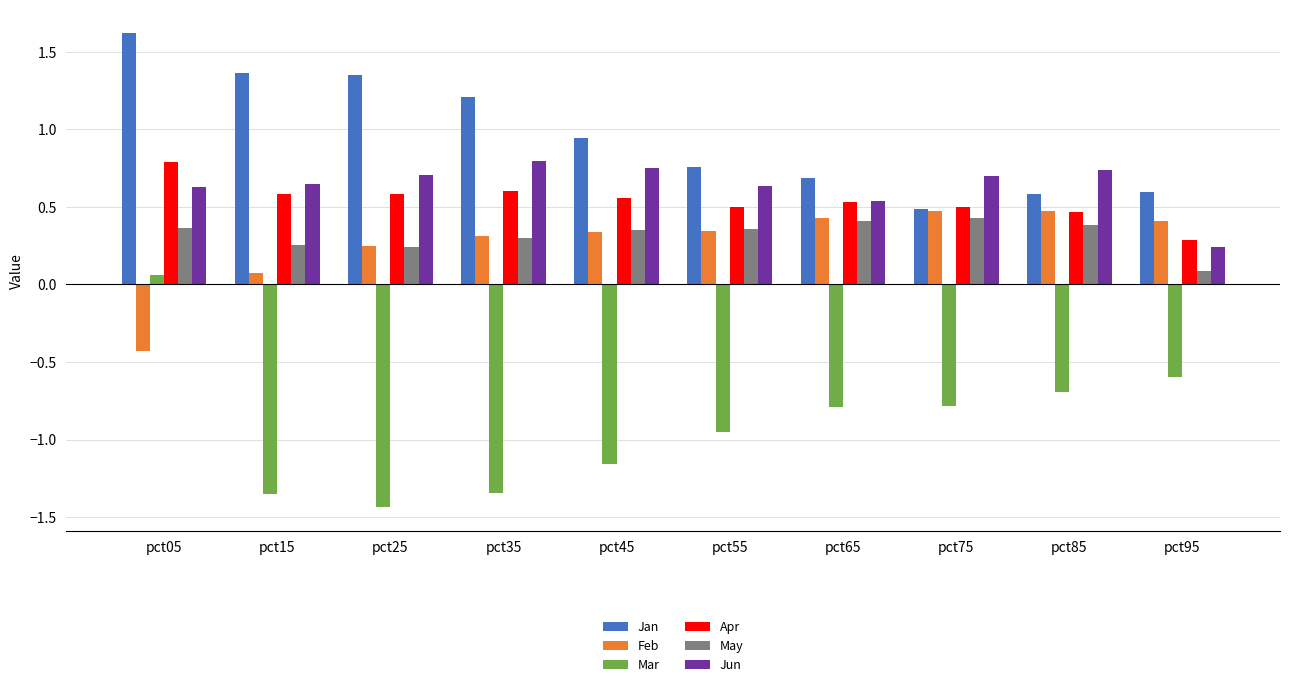

At which label does Feb first exceed 0?

pct15